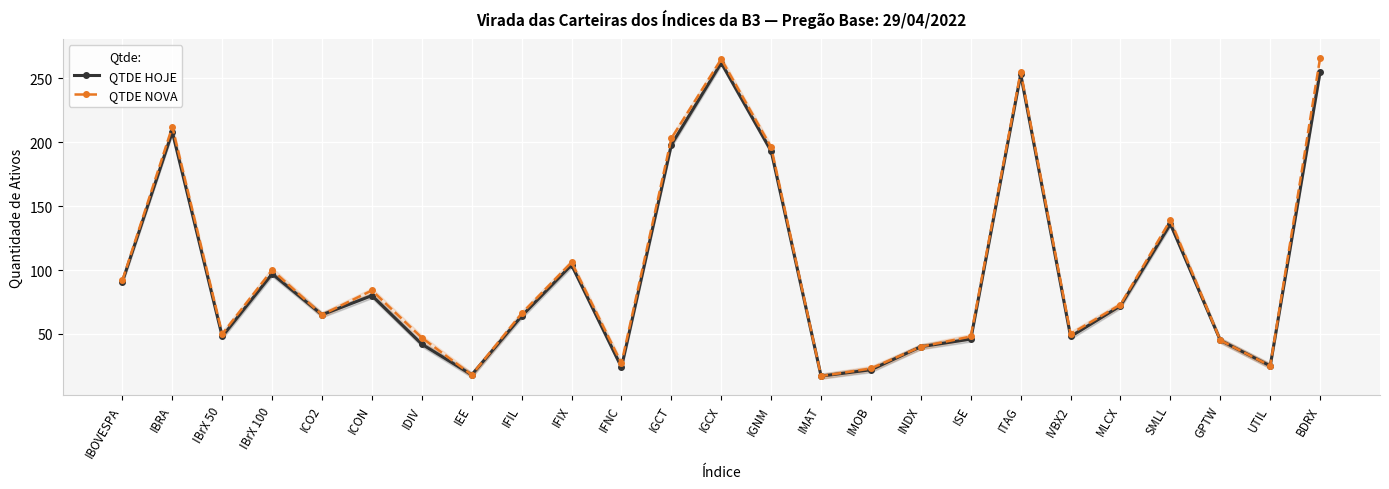

List the series in order of their peak value, lowest first.

QTDE HOJE, QTDE NOVA